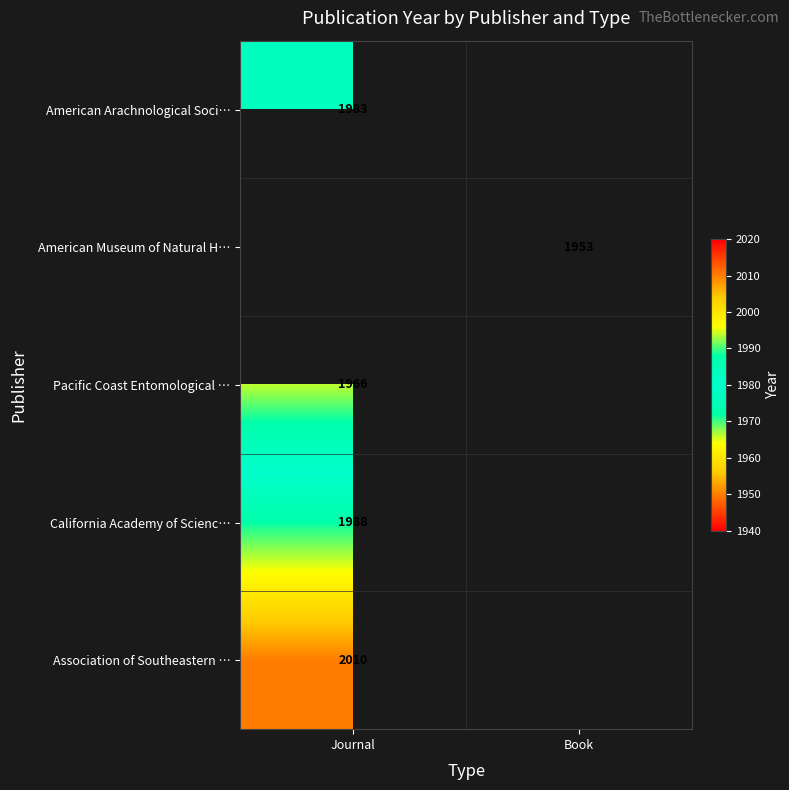

What is the spread (max minus min) of values at Journal?

44.0